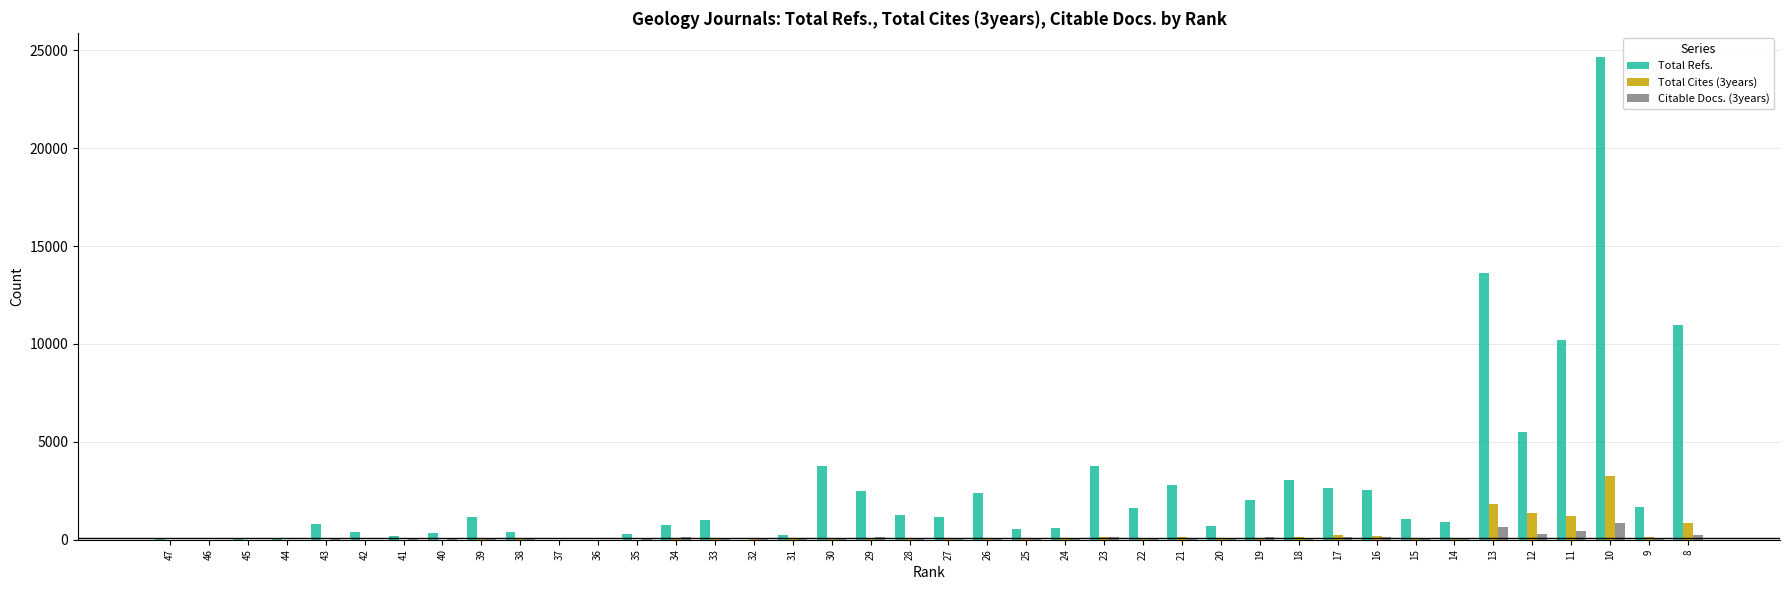

What is the maximum value shown in the chart?

24653